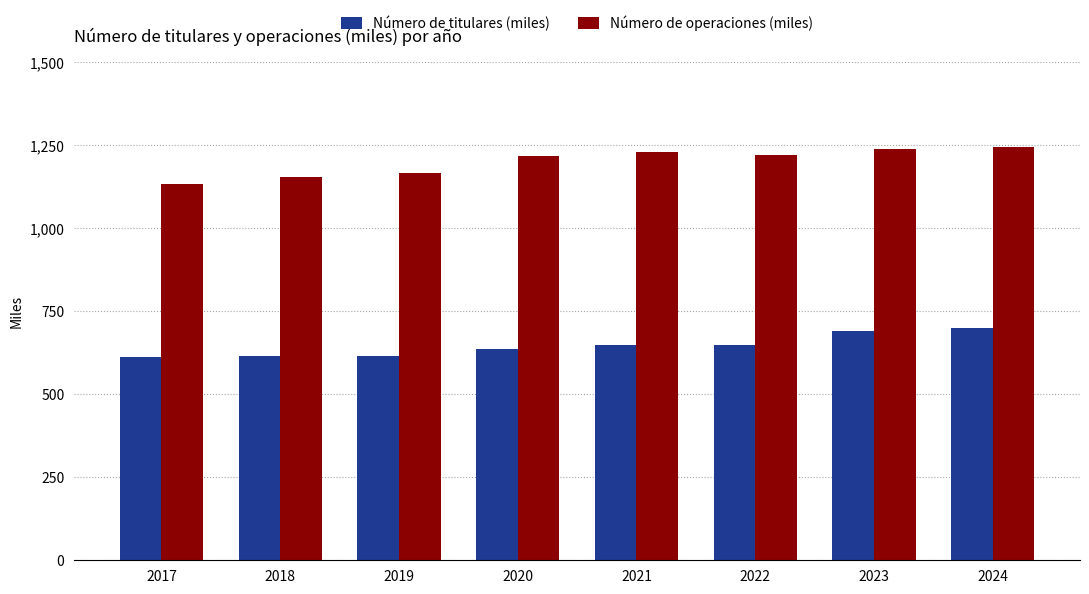

Which series has the widest spread of values?

Número de operaciones (miles)